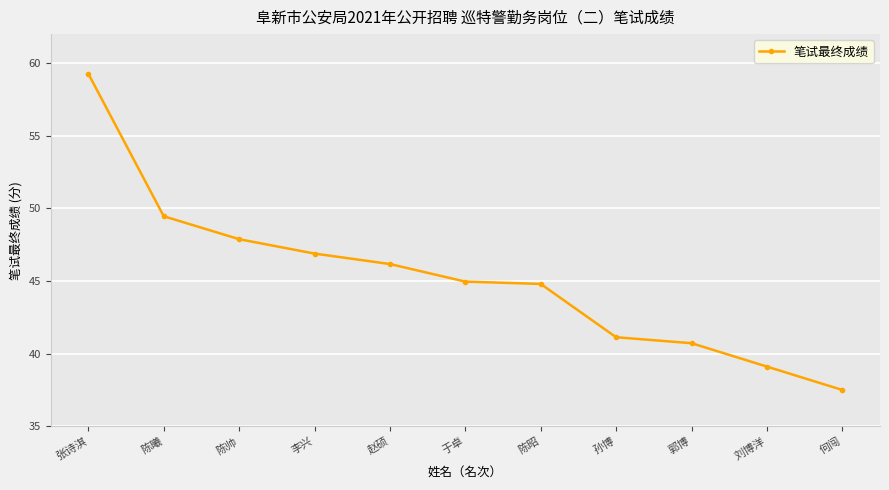

Count the number of data series in this chart.

1